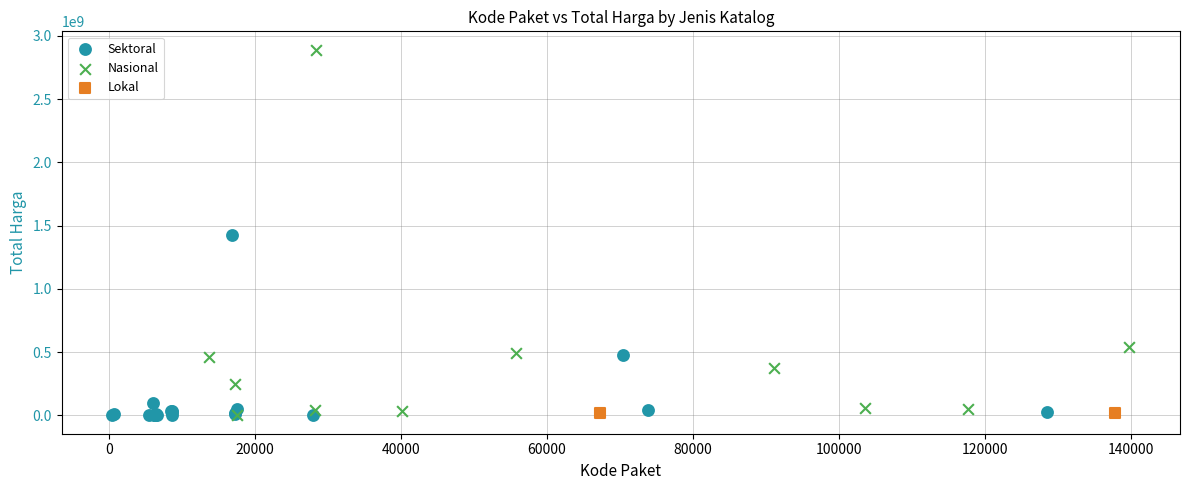

Which series reaches the maximum Y coordinate?

Nasional